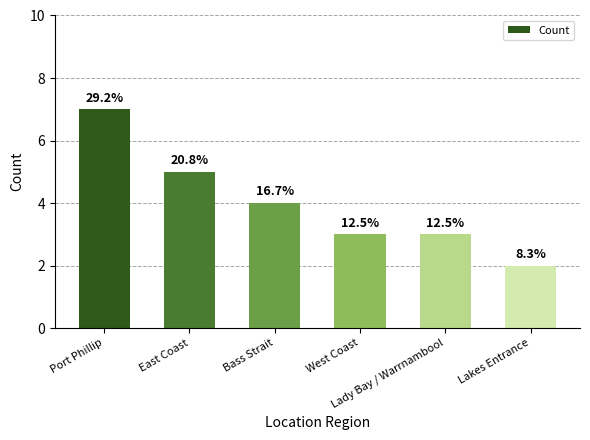

What is the value of the 5th bar from the left?

3